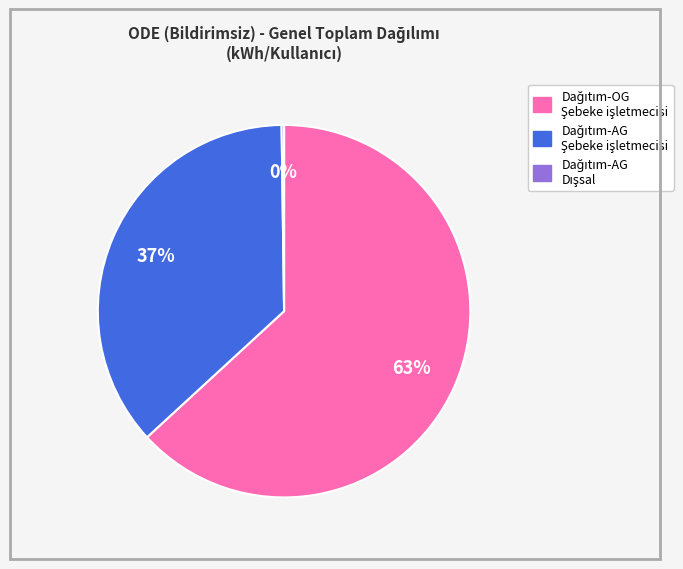

To the nearest percent, what is the average slice percentage?

33%